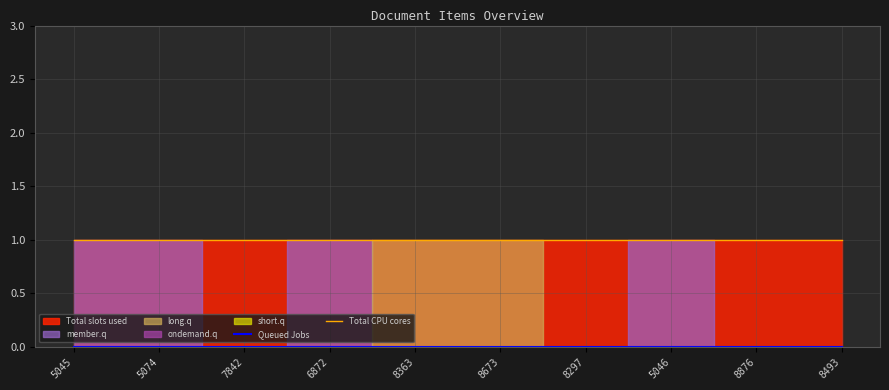

What value does the Total CPU cores series have at 8673?

1